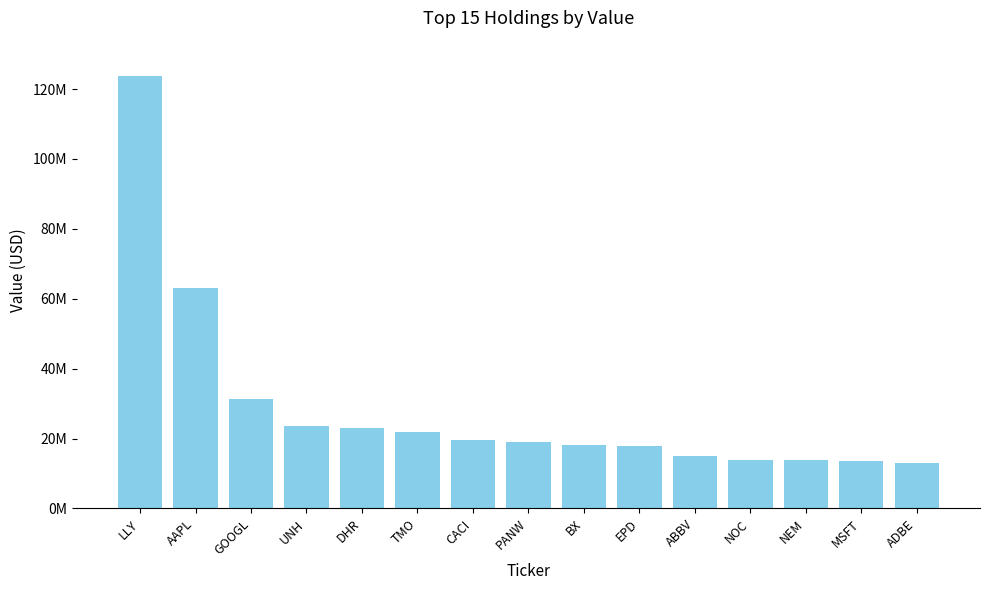

What is the smallest value displayed?

13118000